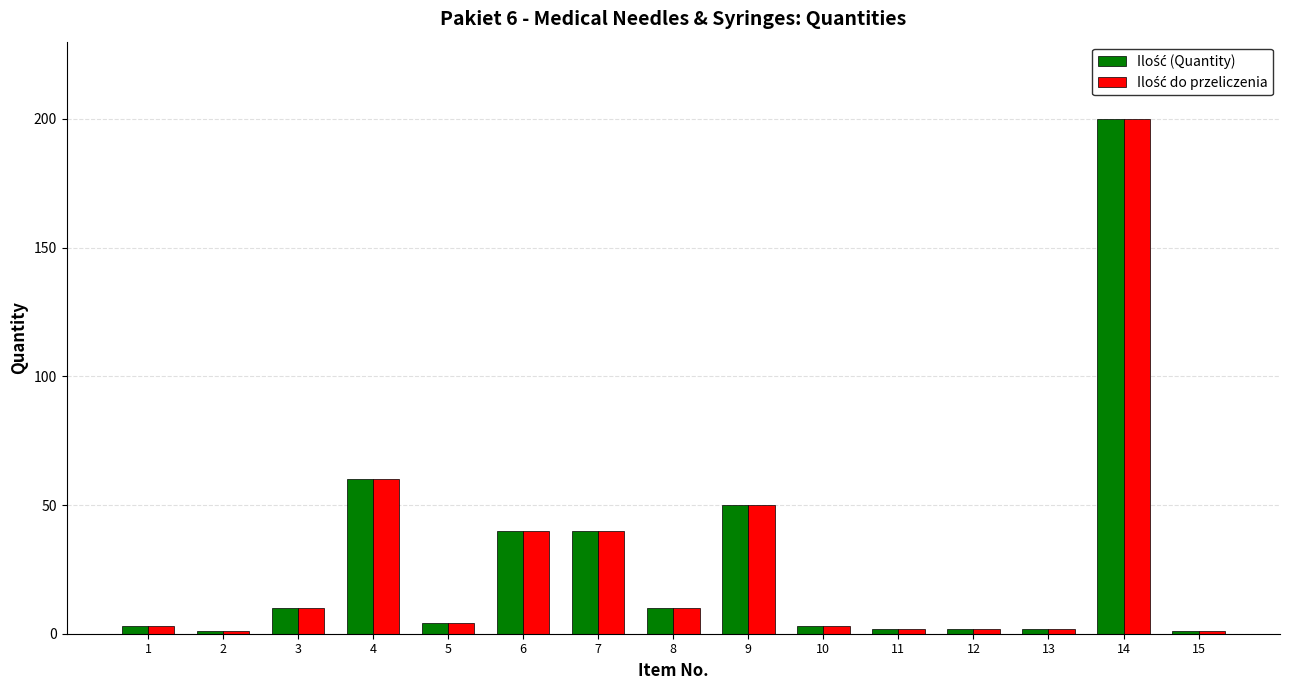

At which category is the sum across all series the highest?

14